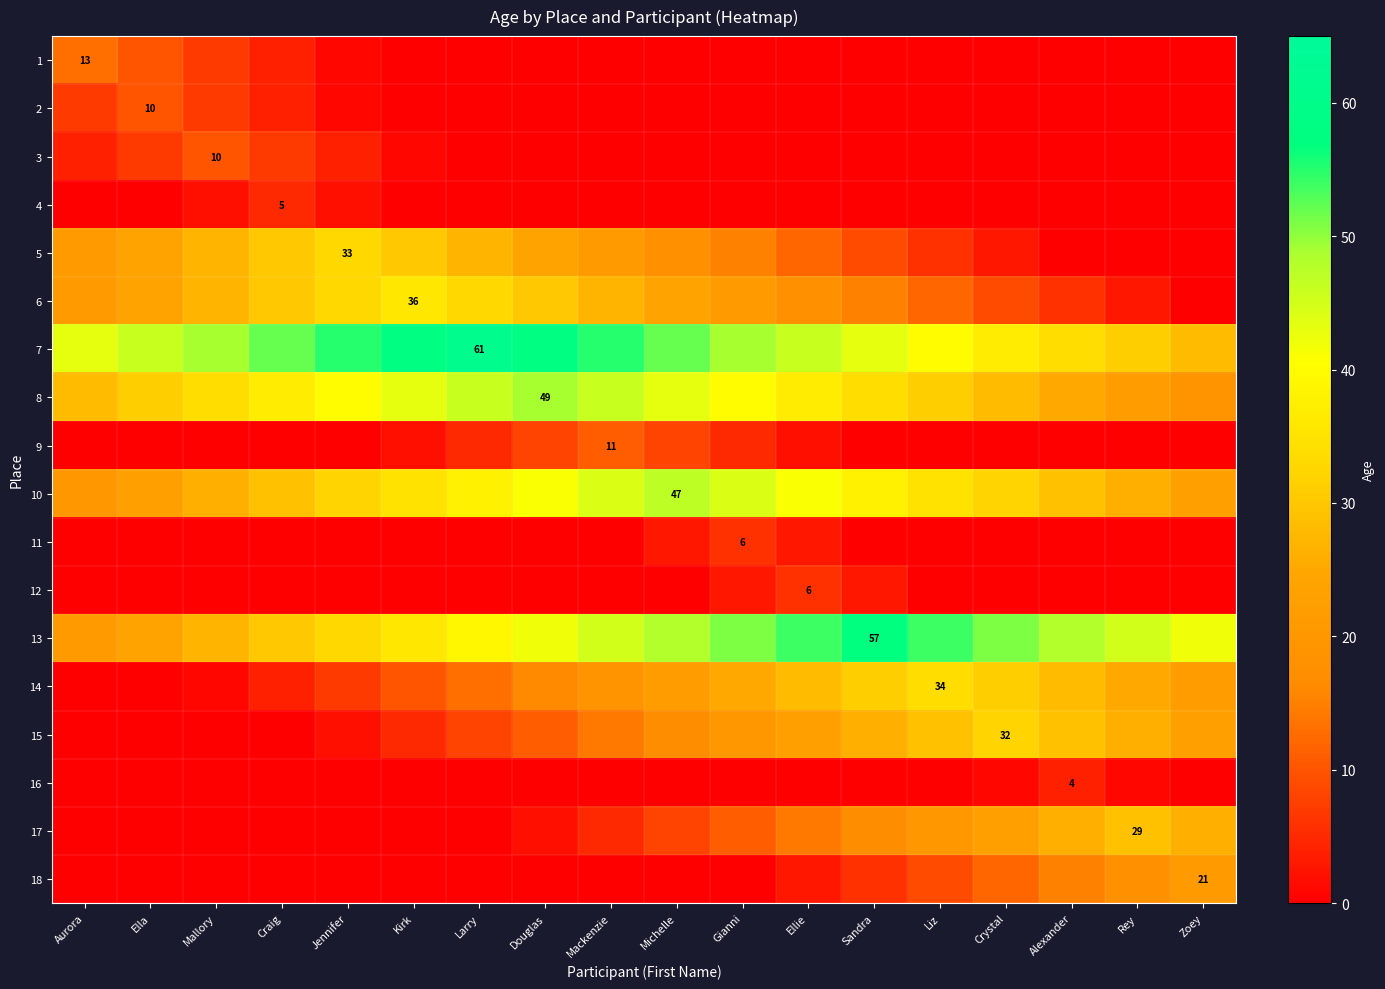

What is the sum of the 13 values at Ella and Crystal?

75